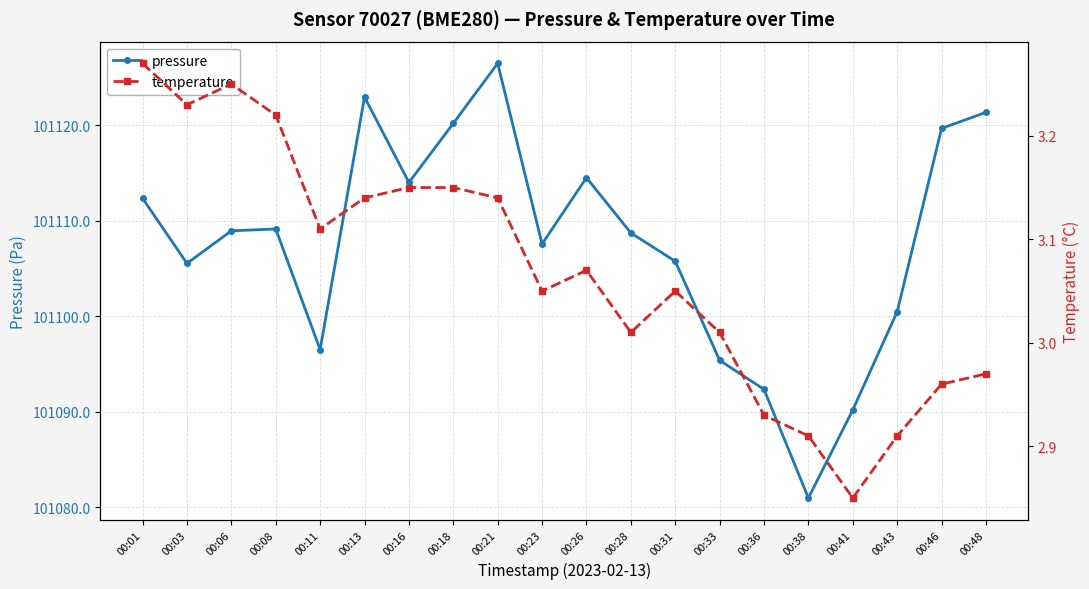

How many data points in temperature are above 3?

14